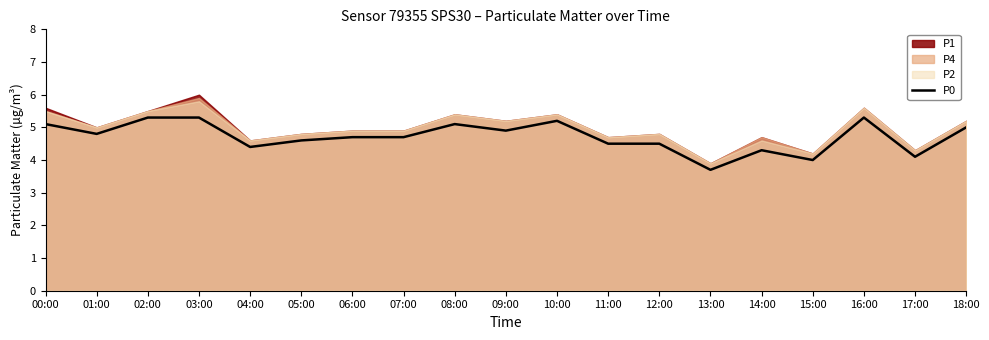

What is the sum of all values?

89.5